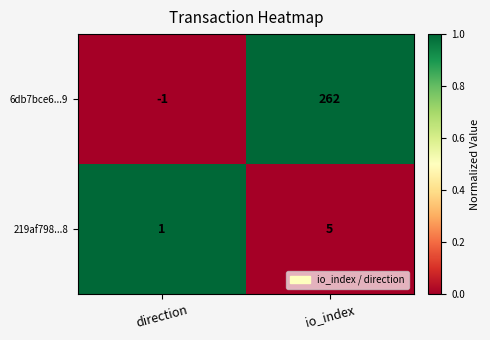

What is the sum of all 219af798...8 values?

6